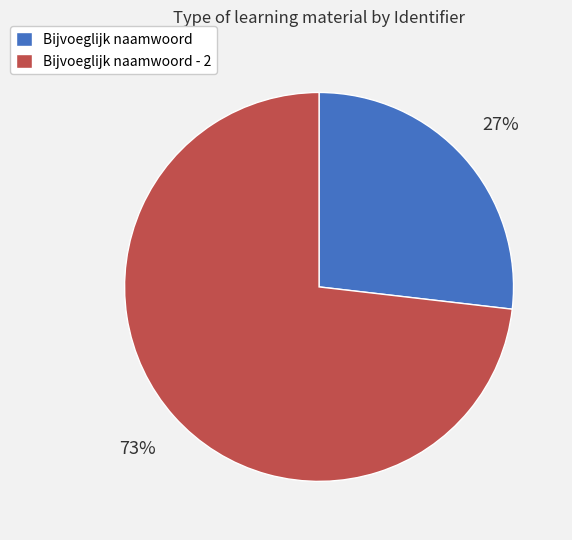

To the nearest percent, what portion does Bijvoeglijk naamwoord represent?

27%